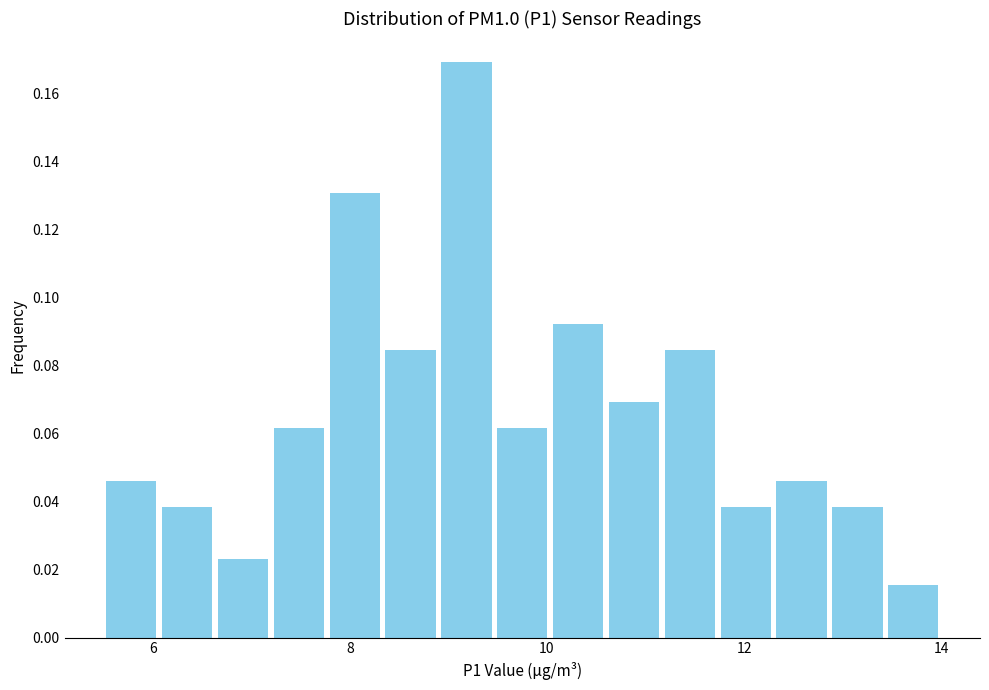

Around what value on the x-axis is the tallest bar? Give the approximate position of its centre, as read against the axis.

9.2